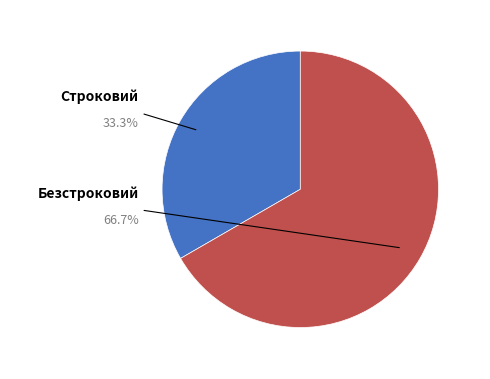

The Безстроковий slice represents 67% of the pie. True or false?

True